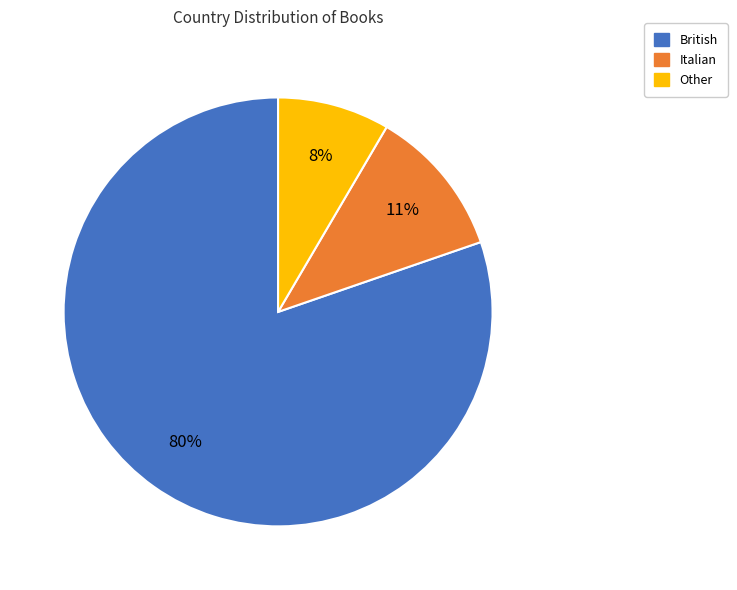

Do Other and Italian together represent more than half of the pie?

No